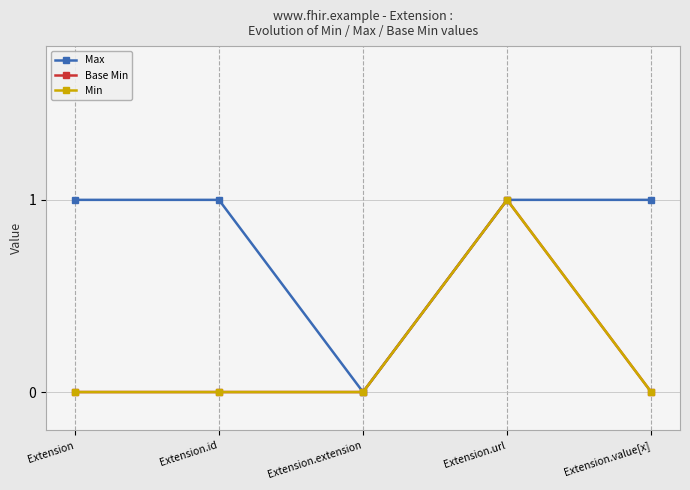

List the labels in order of Max value, smallest first.

Extension.extension, Extension, Extension.id, Extension.url, Extension.value[x]